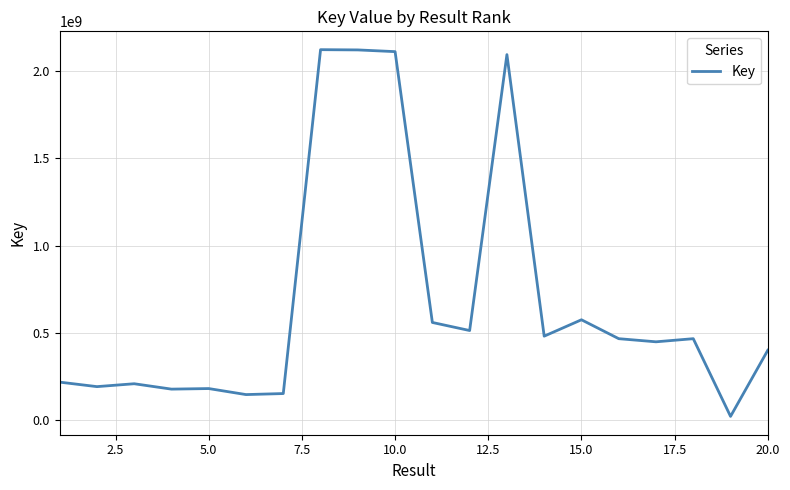

What is the greatest value displayed?

2120307382